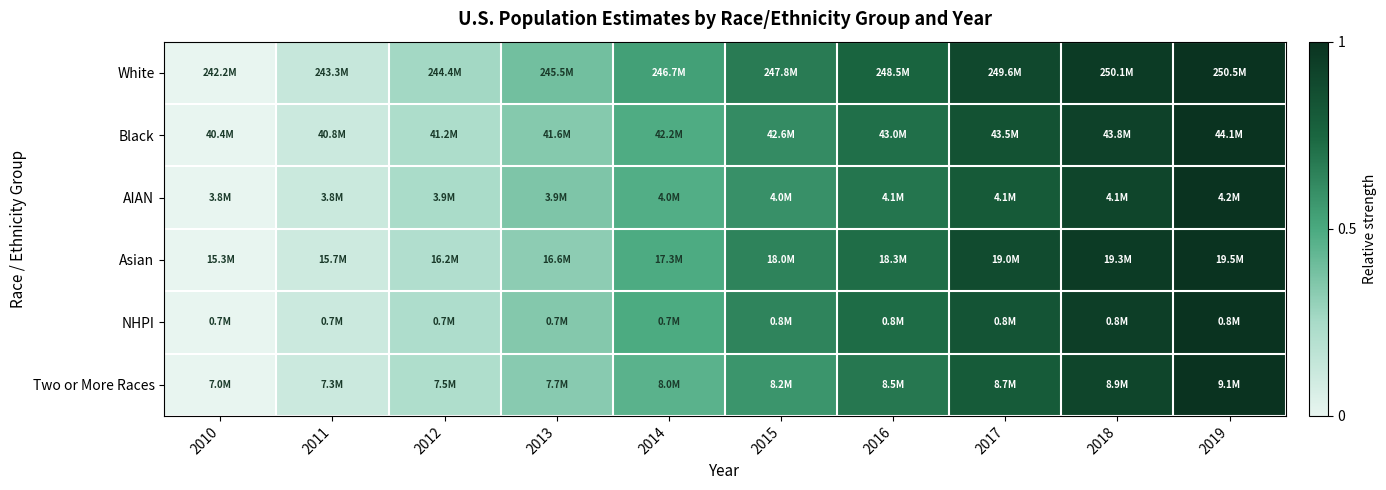

Reading left to right, extract all data points from this chart.

White: 2010=0.0	2011=0.1	2012=0.3	2013=0.4	2014=0.5	2015=0.7	2016=0.8	2017=0.9	2018=1.0	2019=1.0
Black: 2010=0.0	2011=0.1	2012=0.2	2013=0.3	2014=0.5	2015=0.6	2016=0.7	2017=0.8	2018=0.9	2019=1.0
AIAN: 2010=0.0	2011=0.1	2012=0.2	2013=0.4	2014=0.5	2015=0.6	2016=0.7	2017=0.8	2018=0.9	2019=1.0
Asian: 2010=0.0	2011=0.1	2012=0.2	2013=0.3	2014=0.5	2015=0.6	2016=0.7	2017=0.9	2018=1.0	2019=1.0
NHPI: 2010=0.0	2011=0.1	2012=0.2	2013=0.3	2014=0.5	2015=0.6	2016=0.7	2017=0.8	2018=0.9	2019=1.0
Two or More Races: 2010=0.0	2011=0.1	2012=0.2	2013=0.3	2014=0.5	2015=0.6	2016=0.7	2017=0.8	2018=0.9	2019=1.0